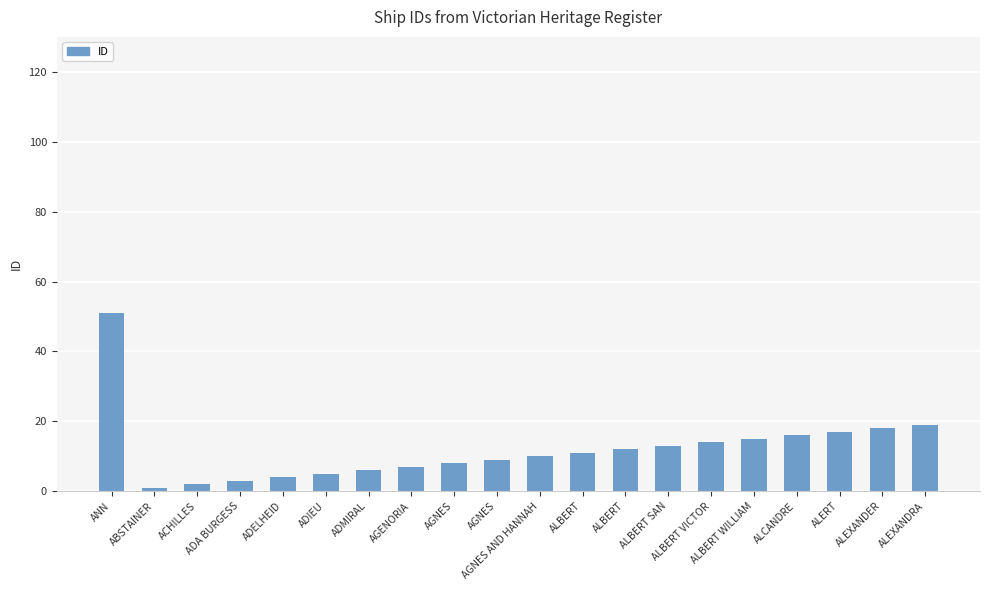

Reading left to right, extract all data points from this chart.

51	1	2	3	4	5	6	7	8	9	10	11	12	13	14	15	16	17	18	19